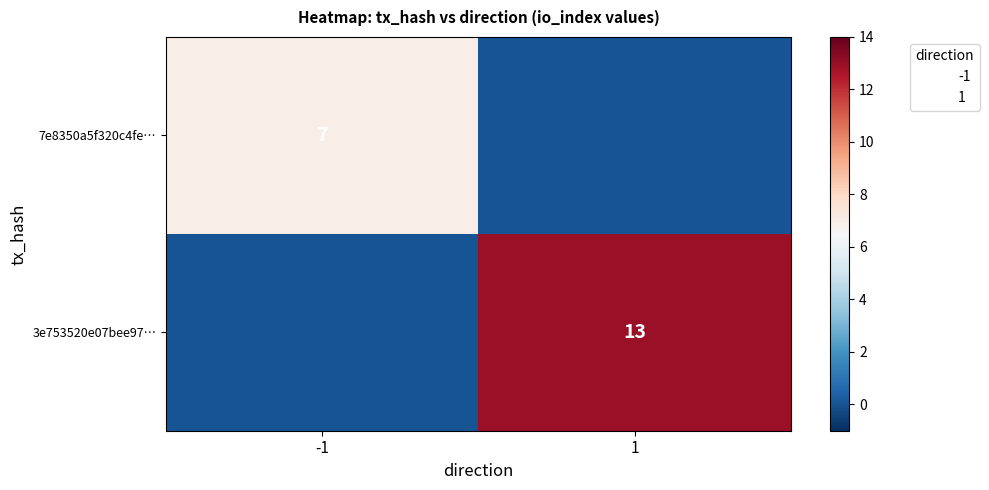

What is the difference between the maximum and minimum values in the 7e8350a5f320c4fe… series?

7